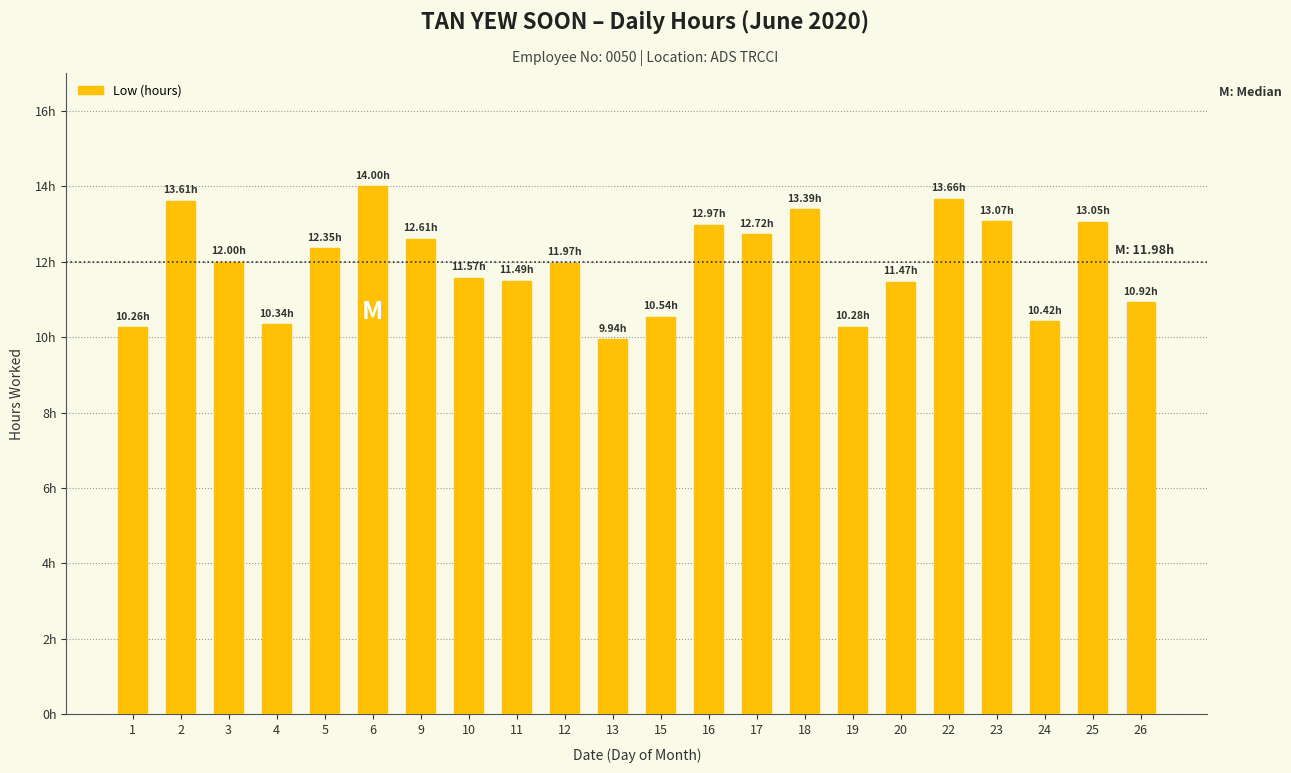

Are the bars horizontal?

No